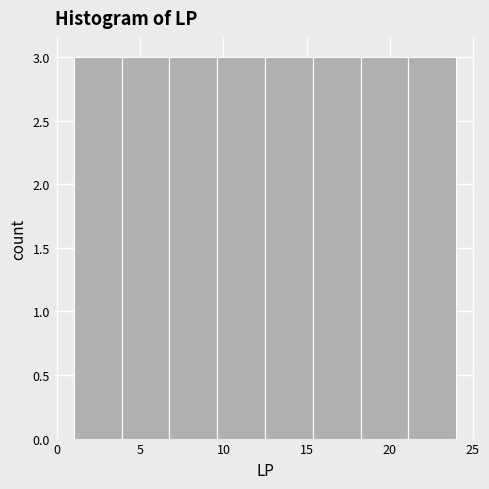

Reading left to right, transcribe this chart: for each bar, give the range it covers on the x-axis and its height. Neither the bar edges nor the heights are printed on the chart, so give them approximately, as read against the axes.

1.0 to 4.0: 3
4.0 to 7.0: 3
7.0 to 9.5: 3
9.5 to 12.5: 3
12.5 to 15.5: 3
15.5 to 18.5: 3
18.5 to 21.0: 3
21.0 to 24.0: 3